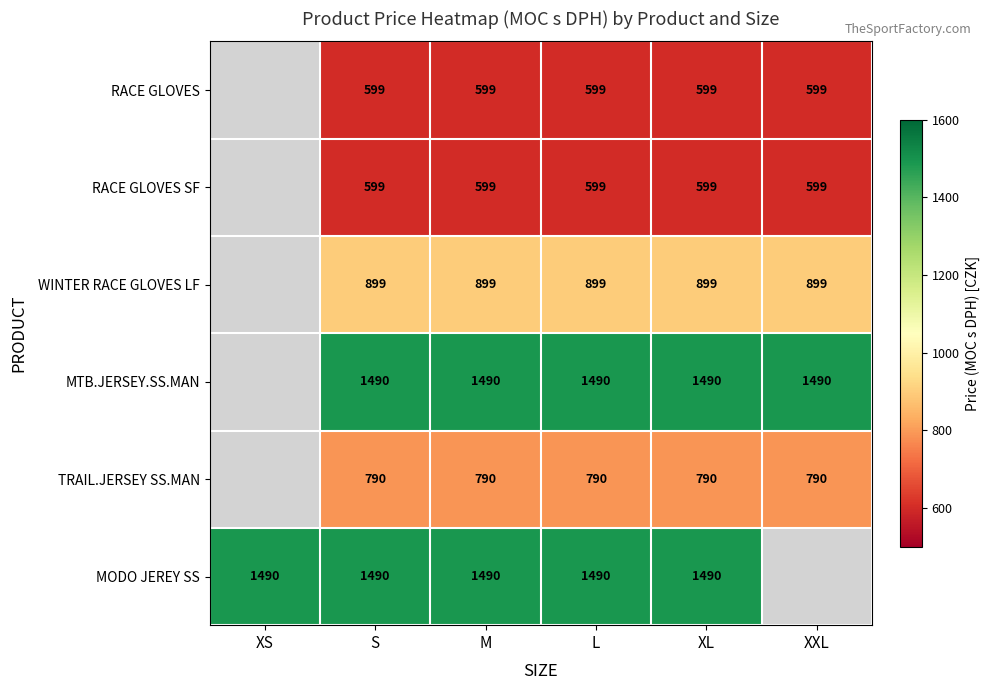

Is it true that RACE GLOVES SF equals 599.0 at S?

True